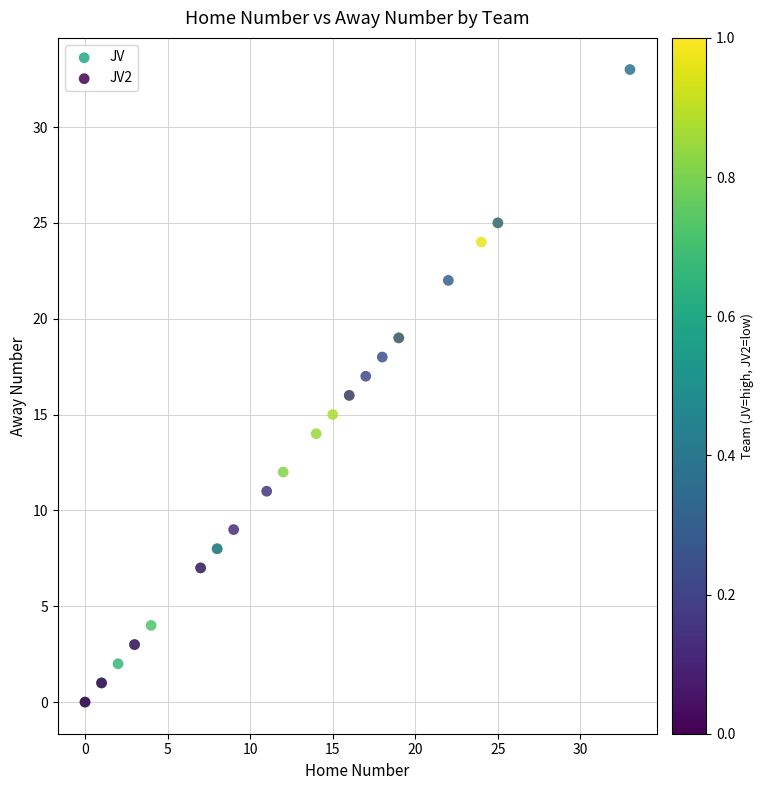

Which series has the widest spread of Y values?

JV2